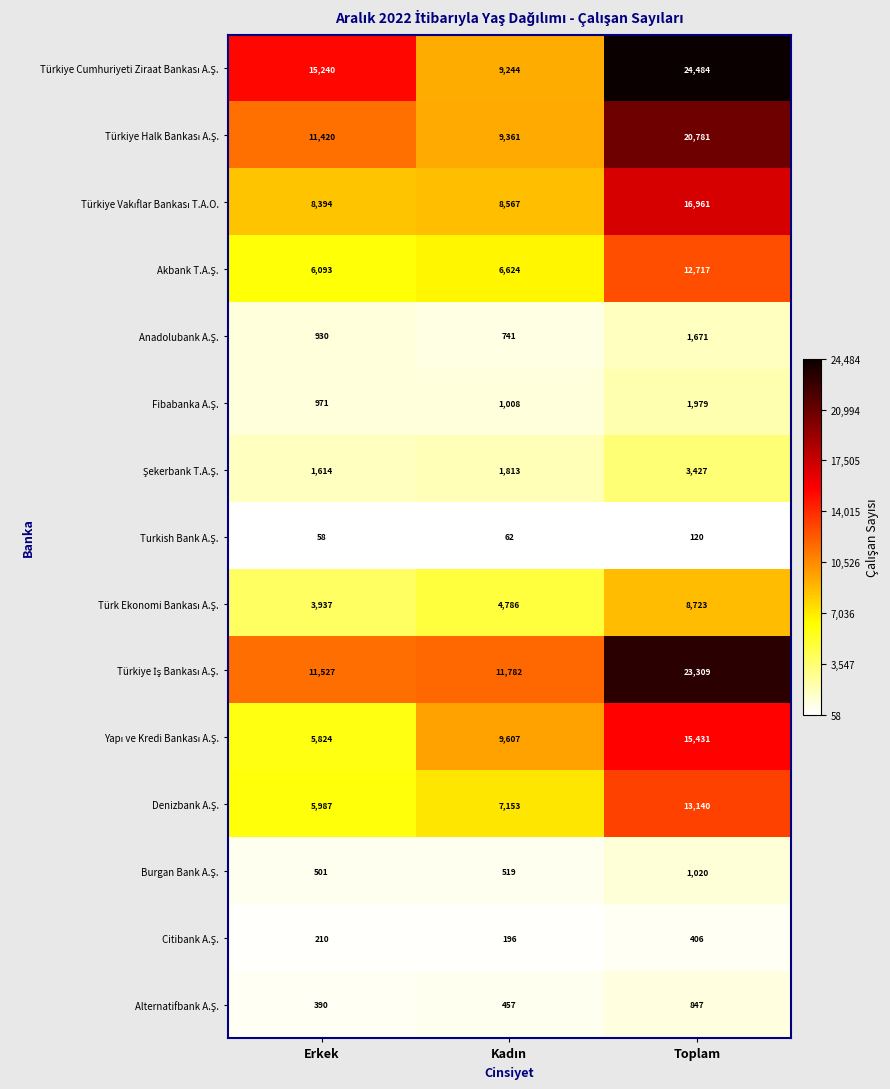

At which category does the chart reach its peak across all series?

Toplam